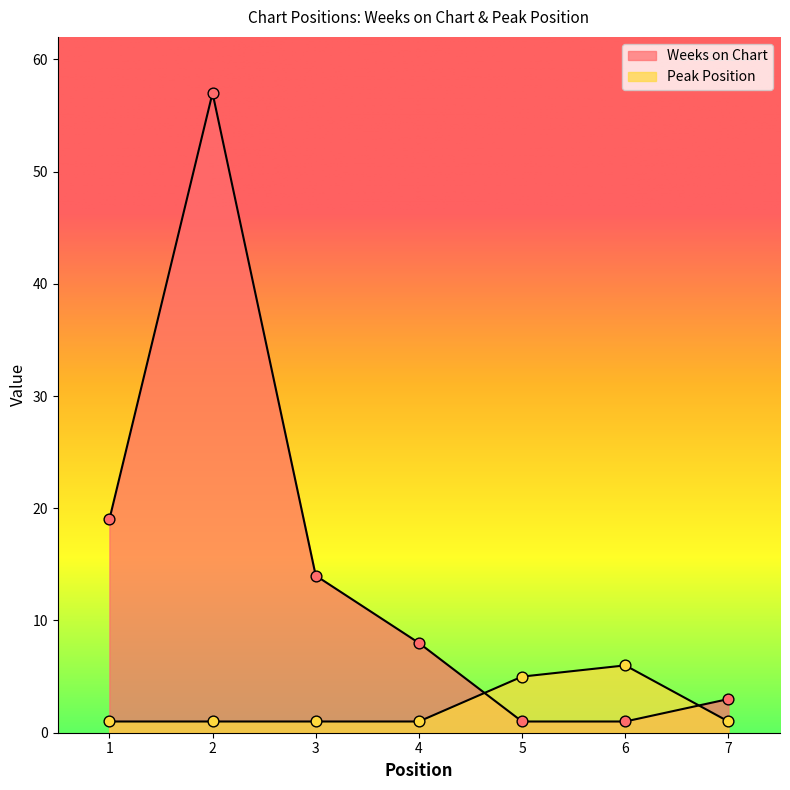

Which series contains the lowest Y value?

Weeks on Chart